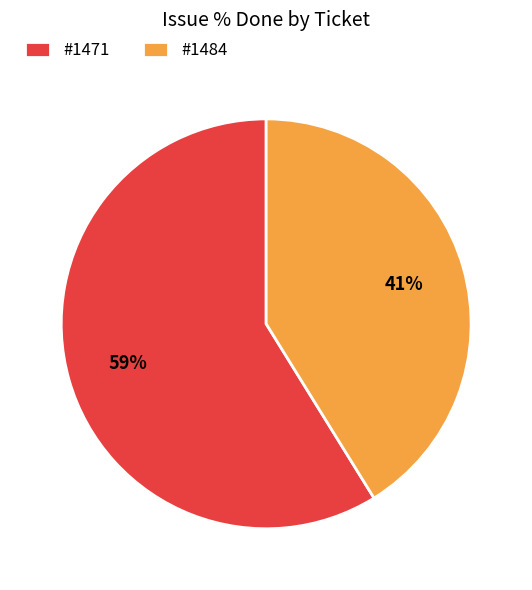

Do #1484 and #1471 together represent more than half of the pie?

Yes